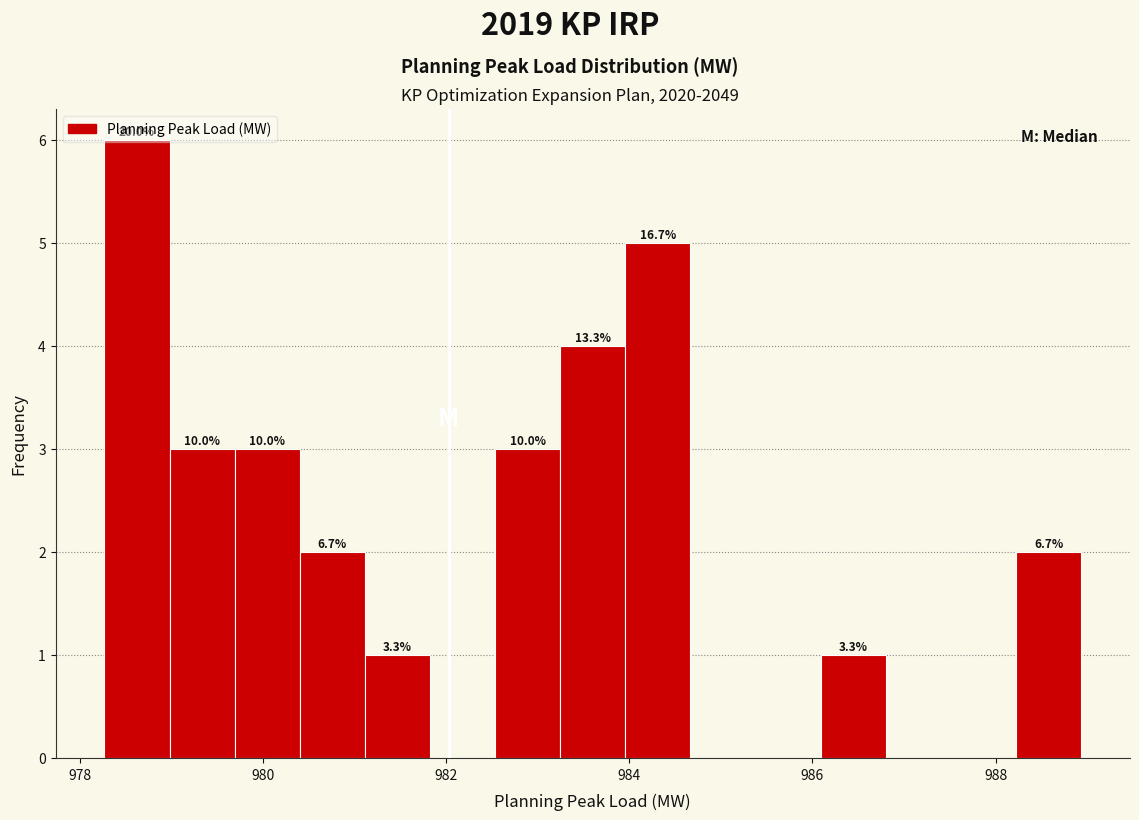

Around what value on the x-axis is the tallest bar? Give the approximate position of its centre, as read against the axis.

978.6